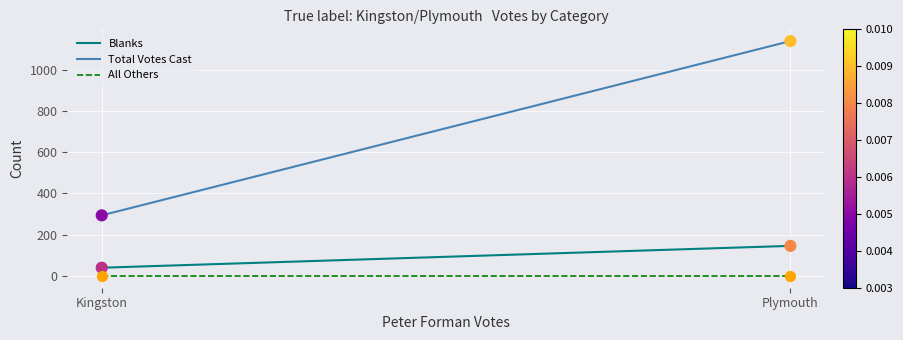

At how many categories does at least one series exceed 553?

1